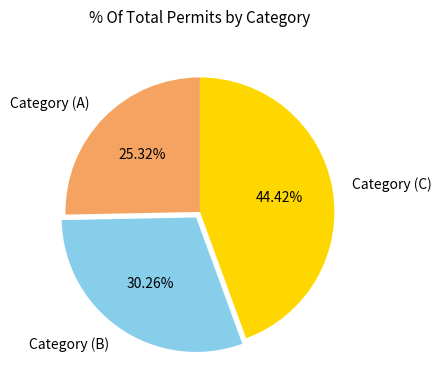

How many slices are in this pie chart?

3